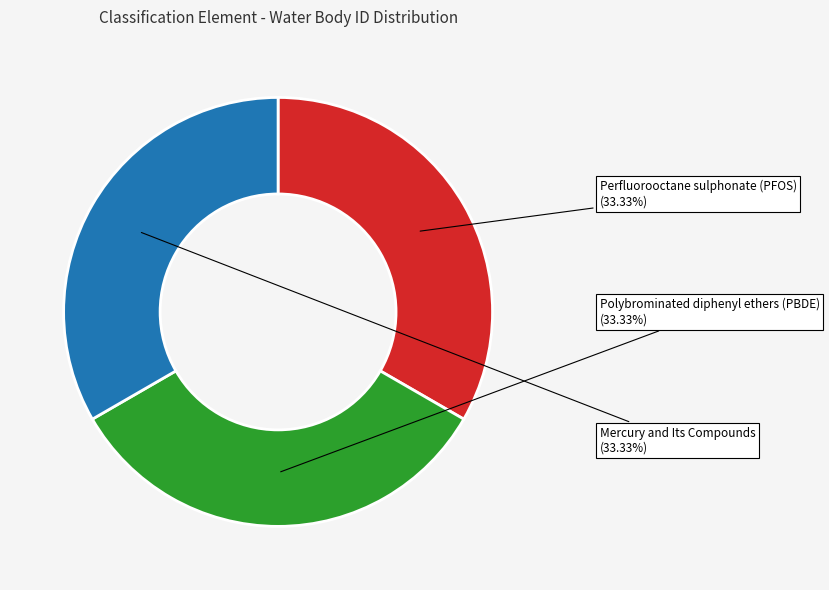

Combined, what portion of the pie is Polybrominated diphenyl ethers (PBDE) and Mercury and Its Compounds?

66.7%